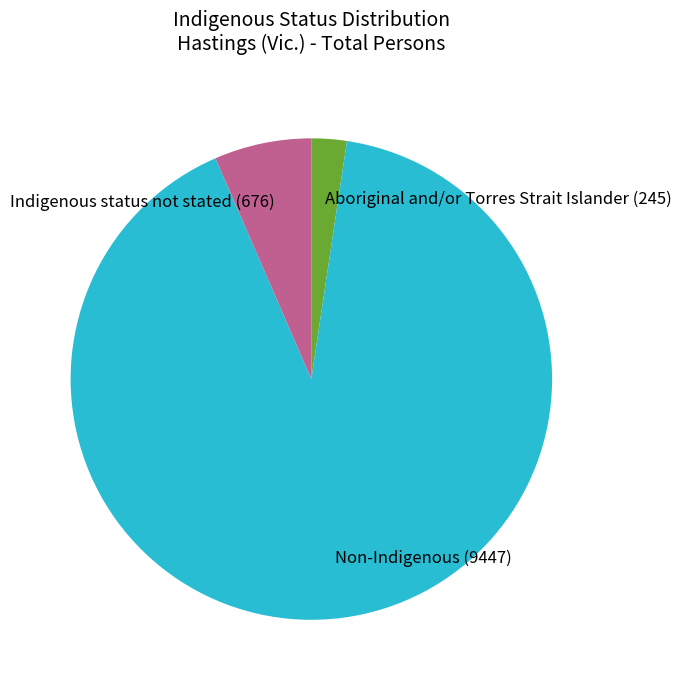

Is Indigenous status not stated (676) the majority of the pie?

No